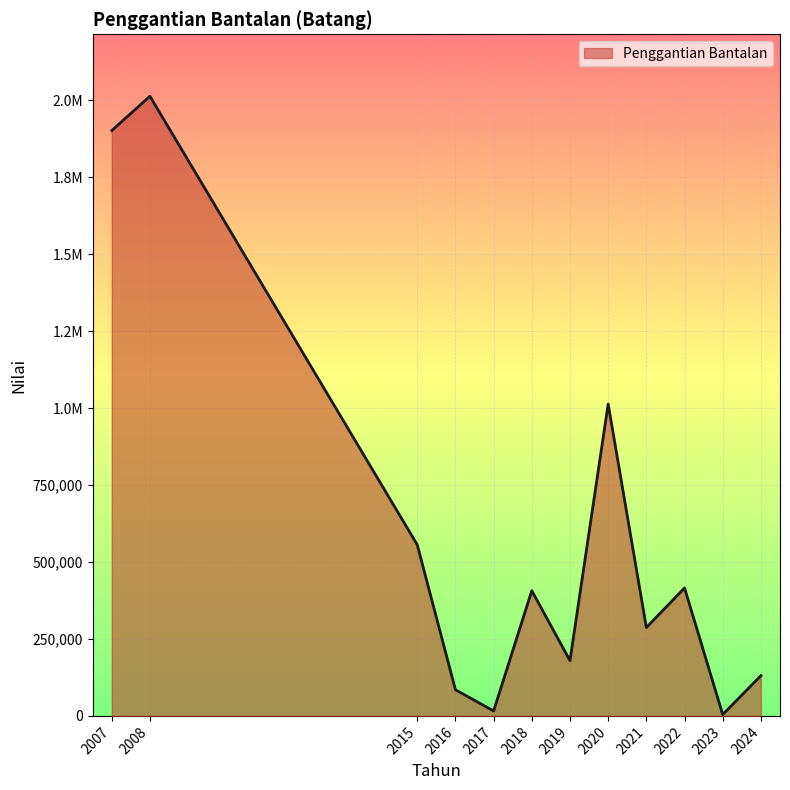

What is the difference between the maximum and second lowest values?

1996505